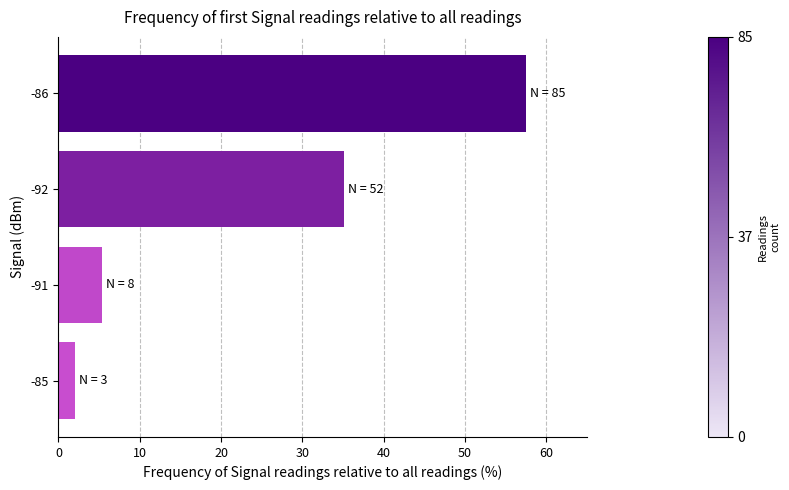

What is the approximate value at -91?

5.4